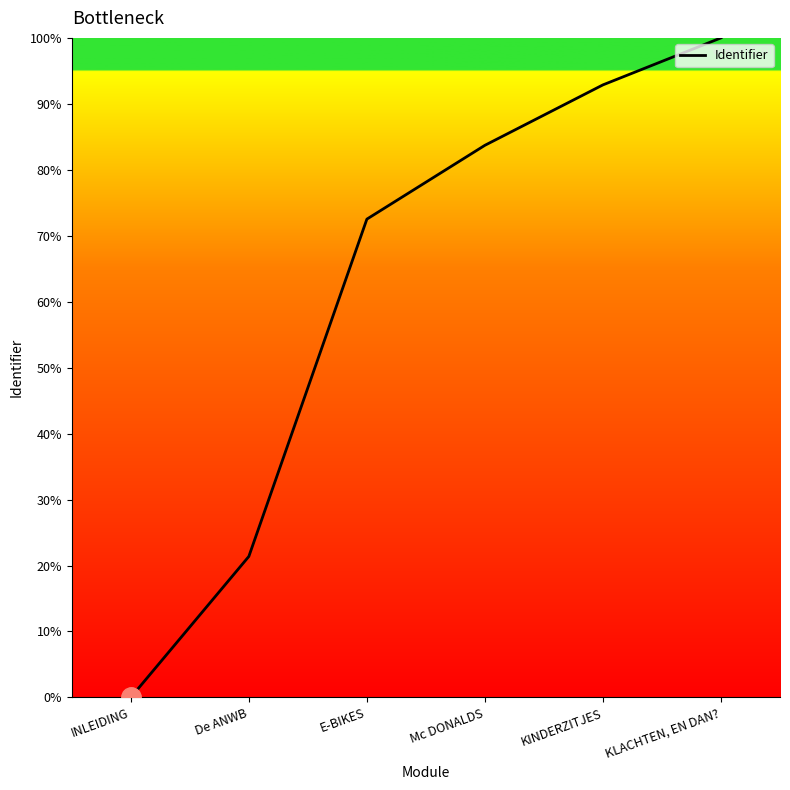

True or false: there are more than 2 points higher than both neighbors.

False